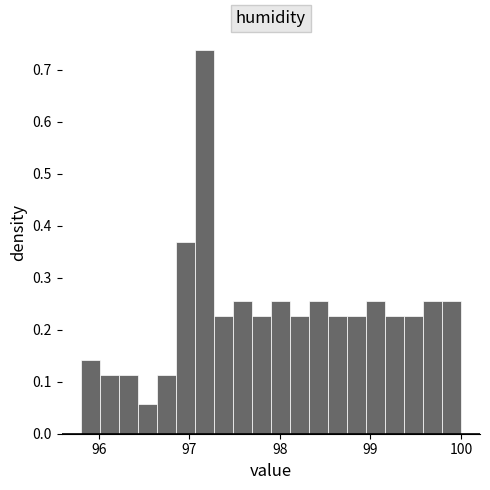

Read against the x-axis, roughly where is the centre of the tallest bar?

97.2